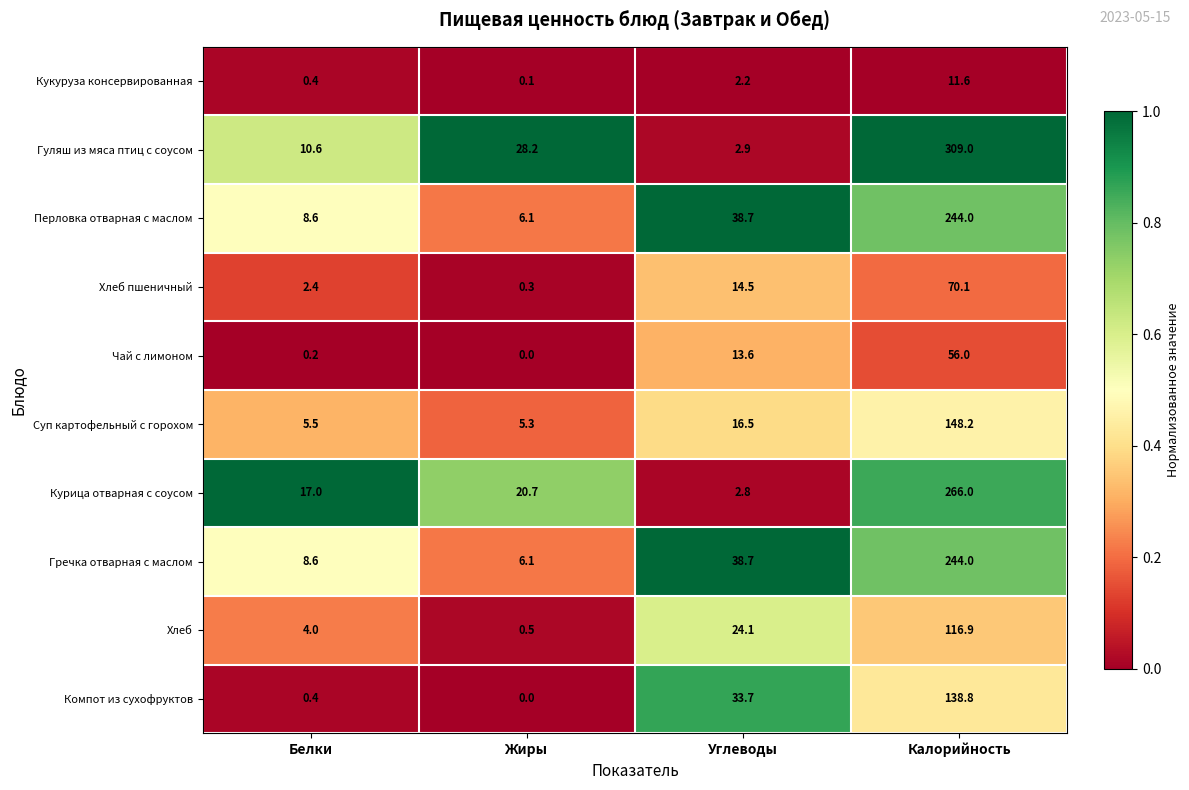

True or false: Суп картофельный с горохом has a value of 148.2 at Калорийность.

True